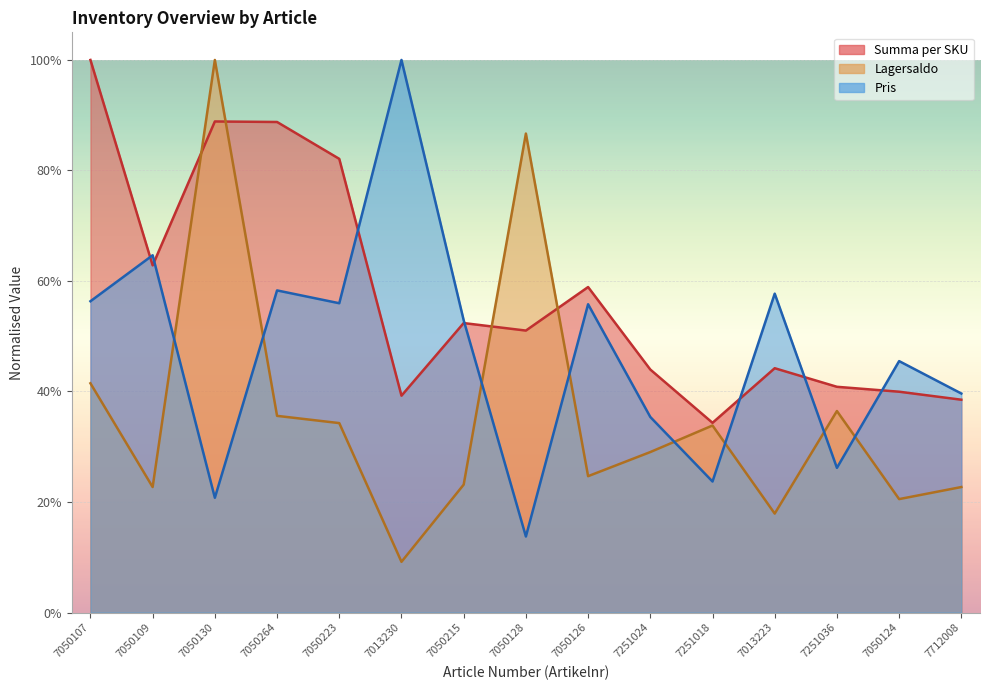

Which category has the highest value in the Lagersaldo series?

7050130